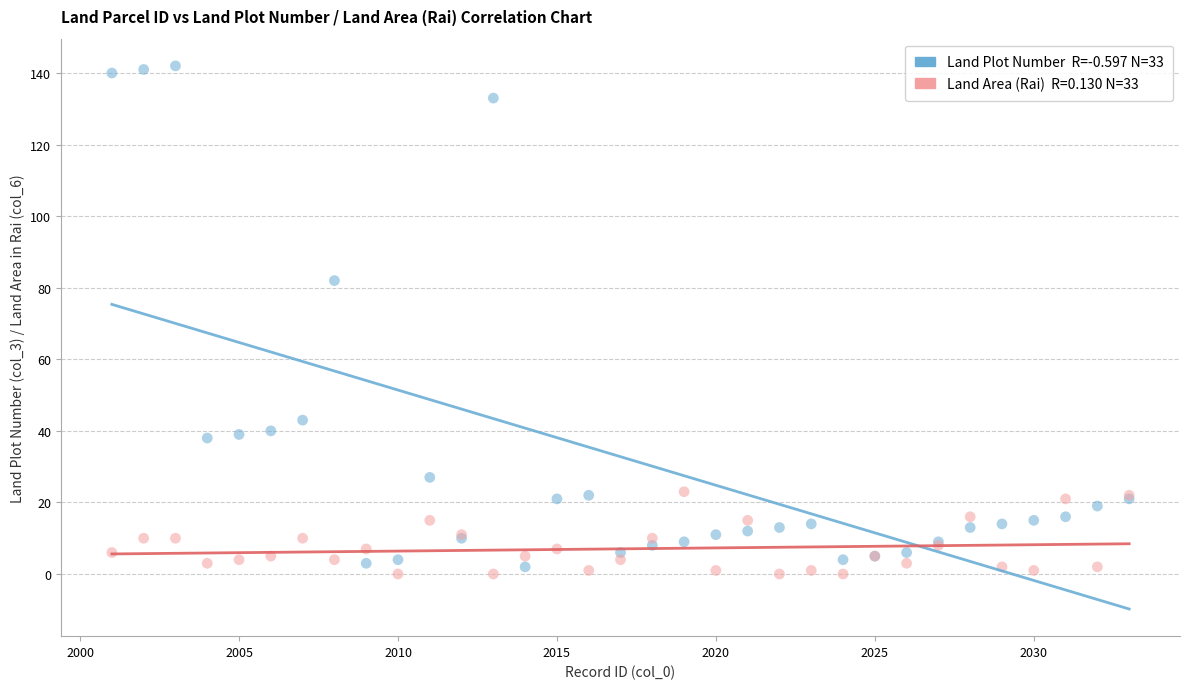

Across all series, what Y value is closest to 71?

82